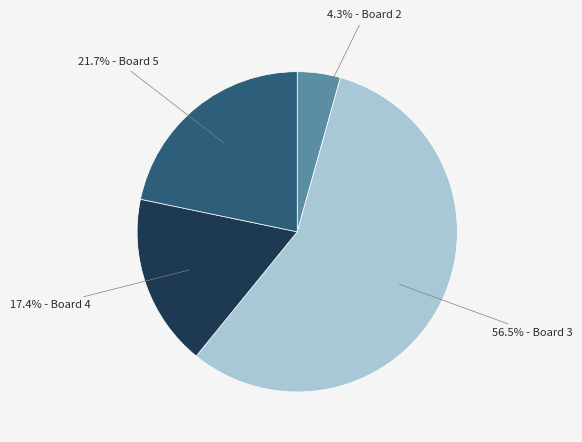

Is there any slice that represents more than half of the pie?

Yes